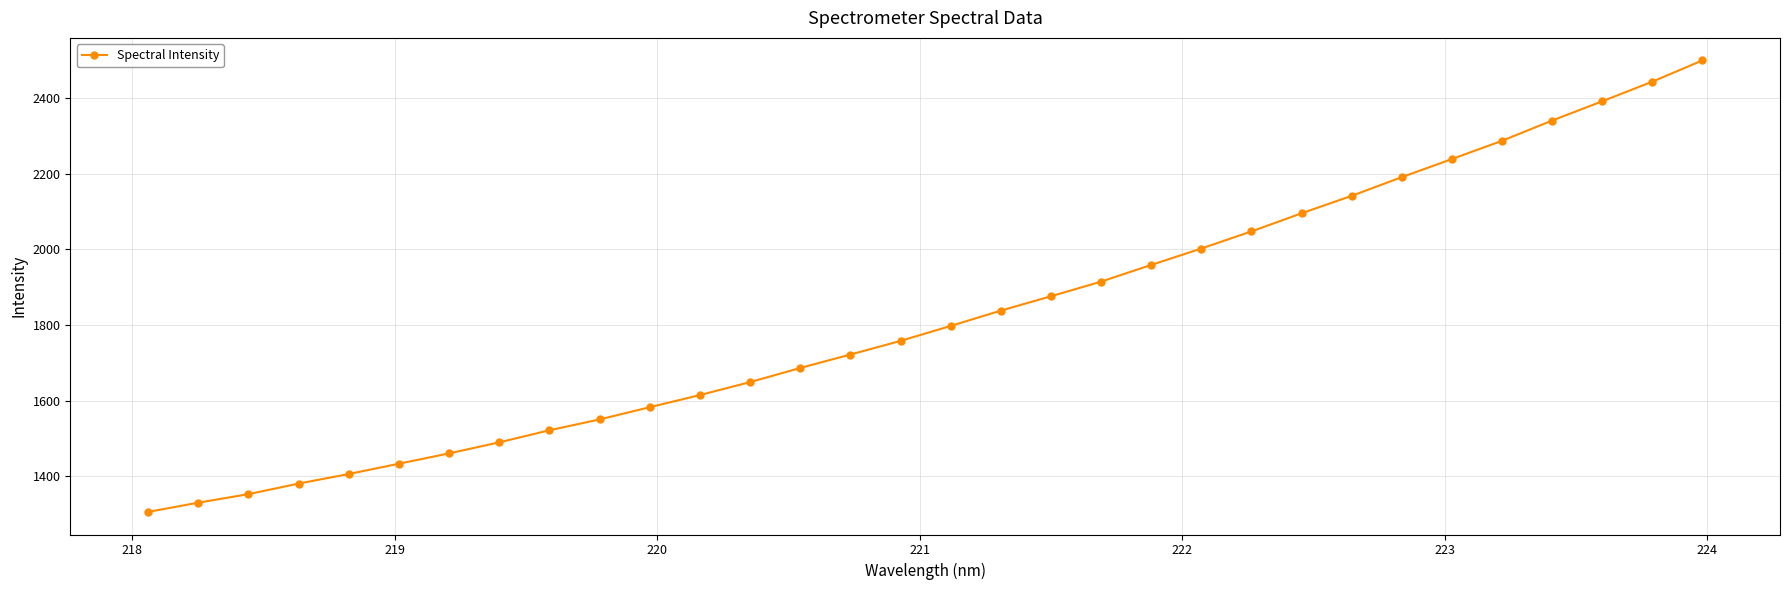

What is the average value?

1822.0